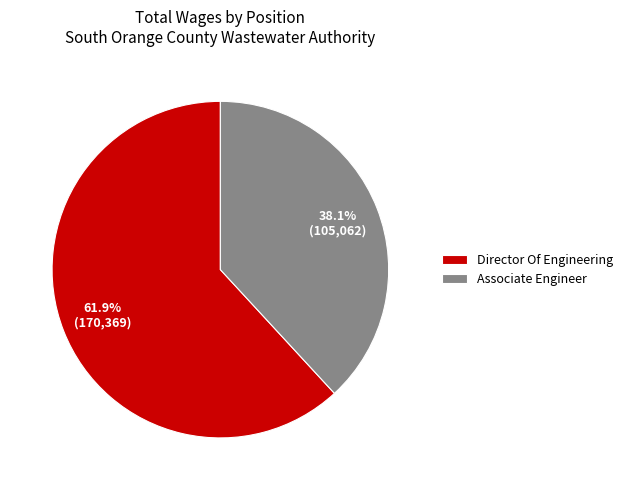

Which slice is the smallest?

Associate Engineer